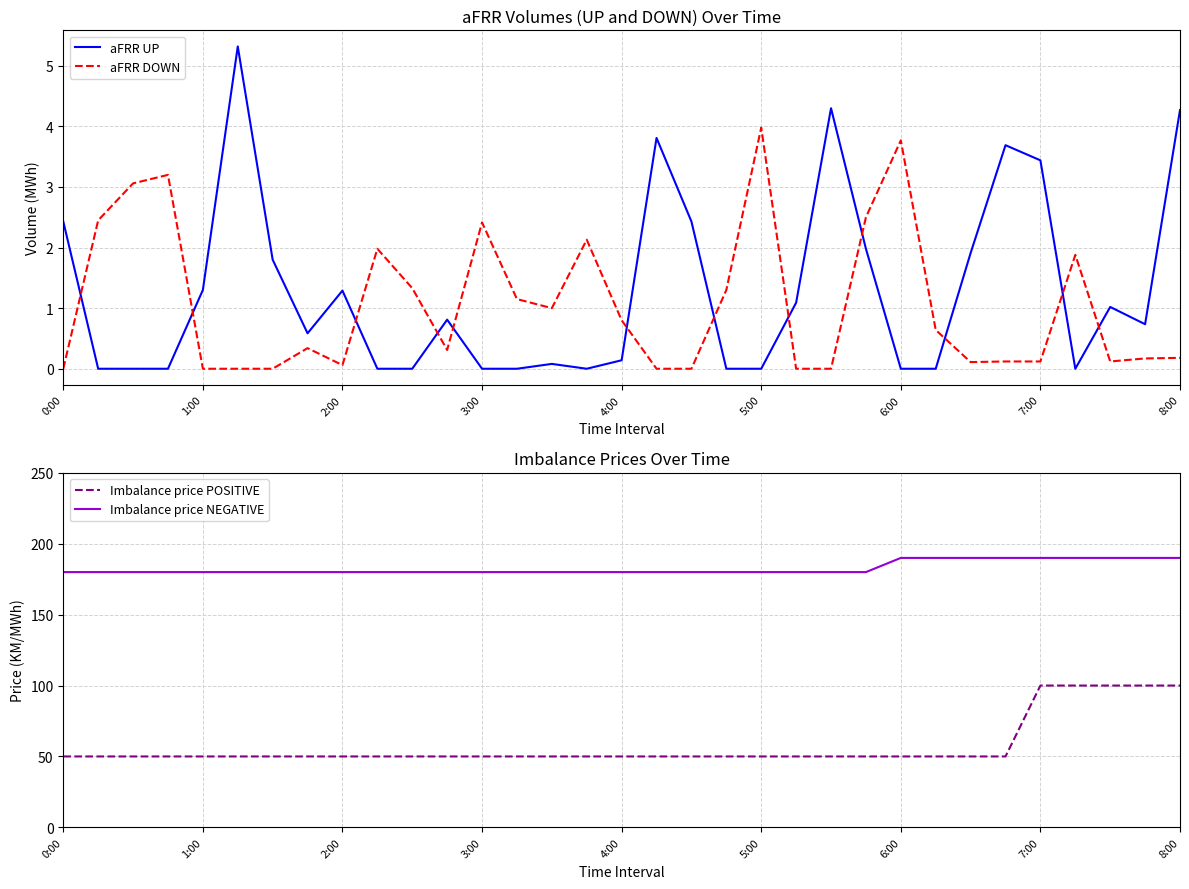

Is it true that aFRR DOWN equals 0.0 at 1:00?

True